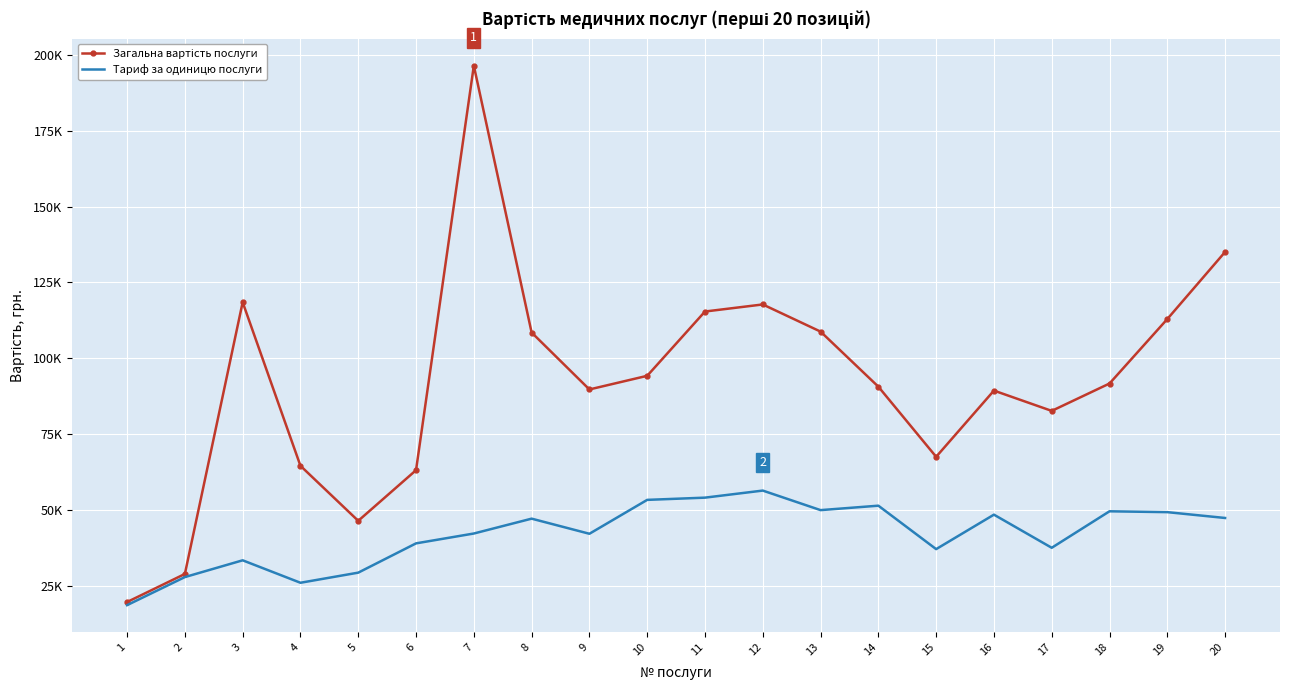

Is it true that Загальна вартість послуги equals 130927.4 at 7?

False